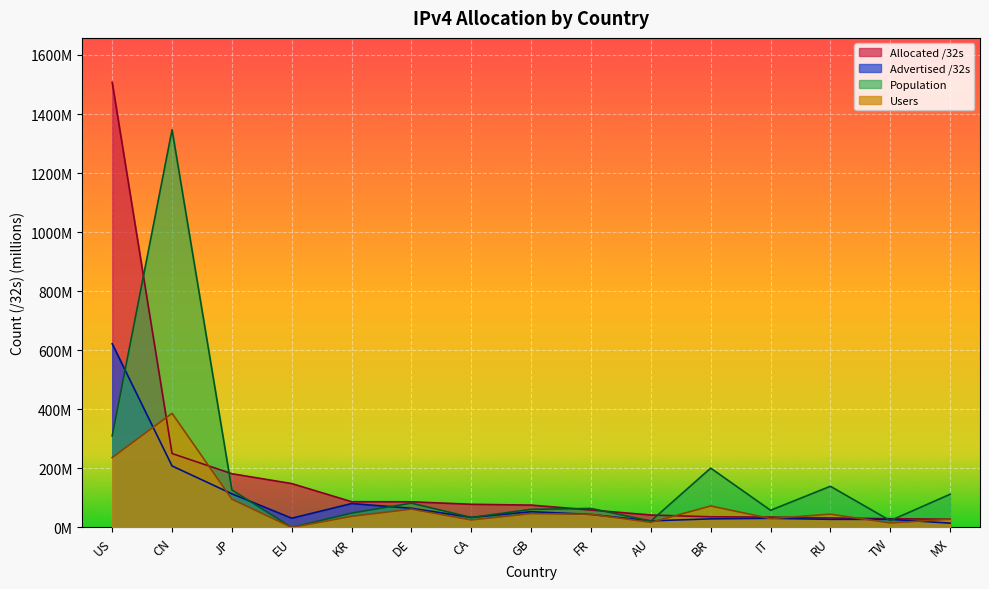

Does the chart display data point markers on the line(s)?

No